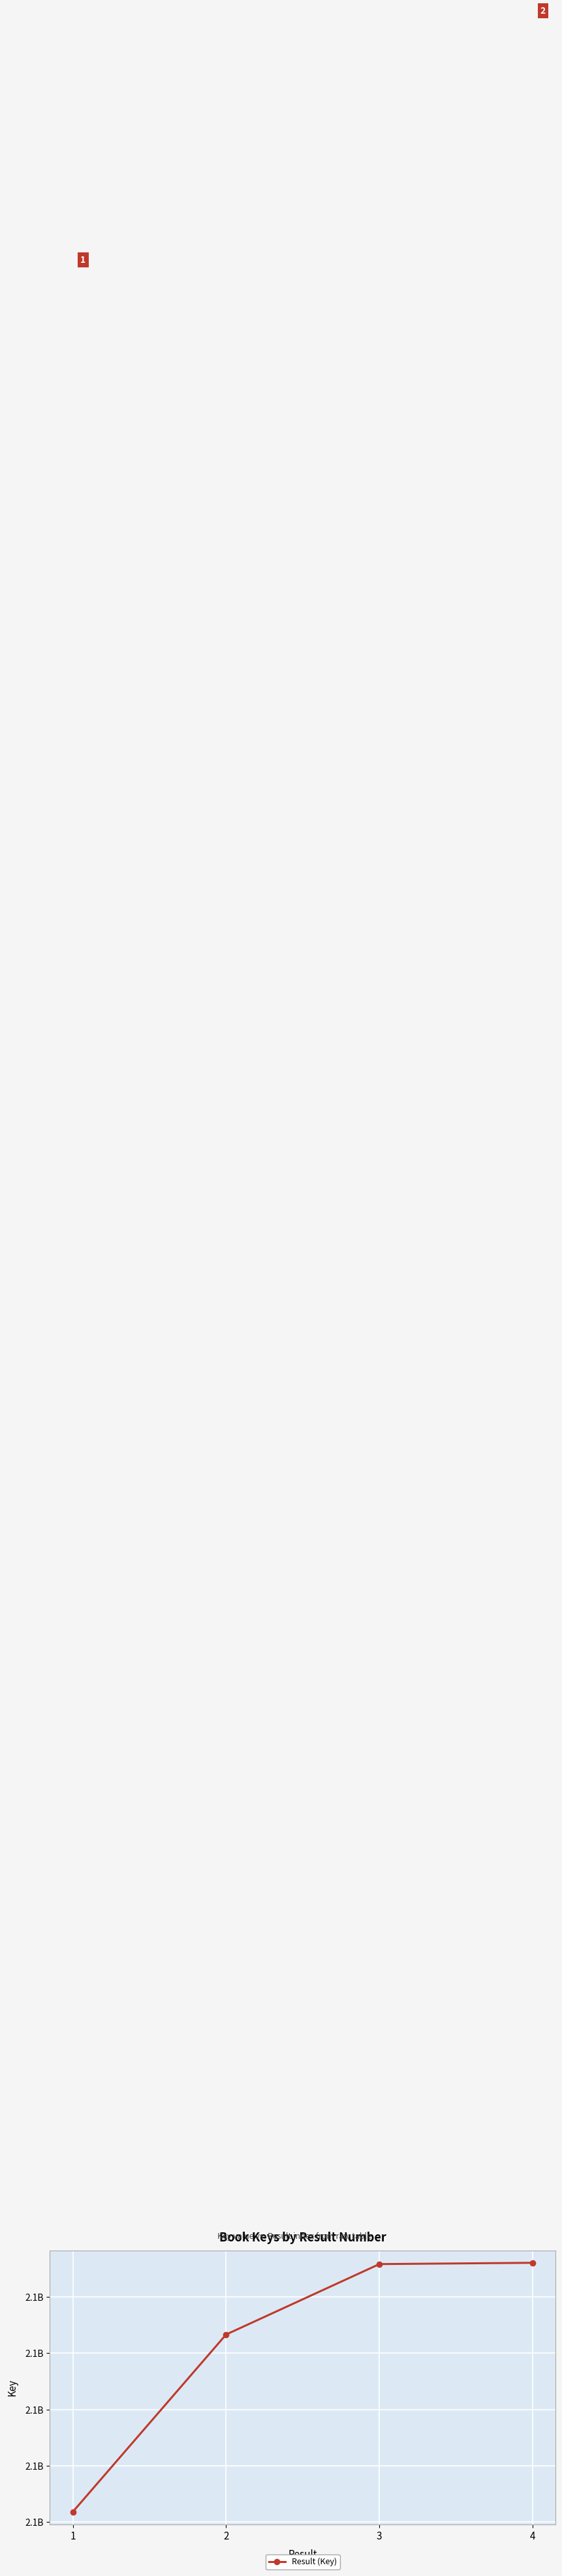

What is the value of the 1st point from the left?

2137651803